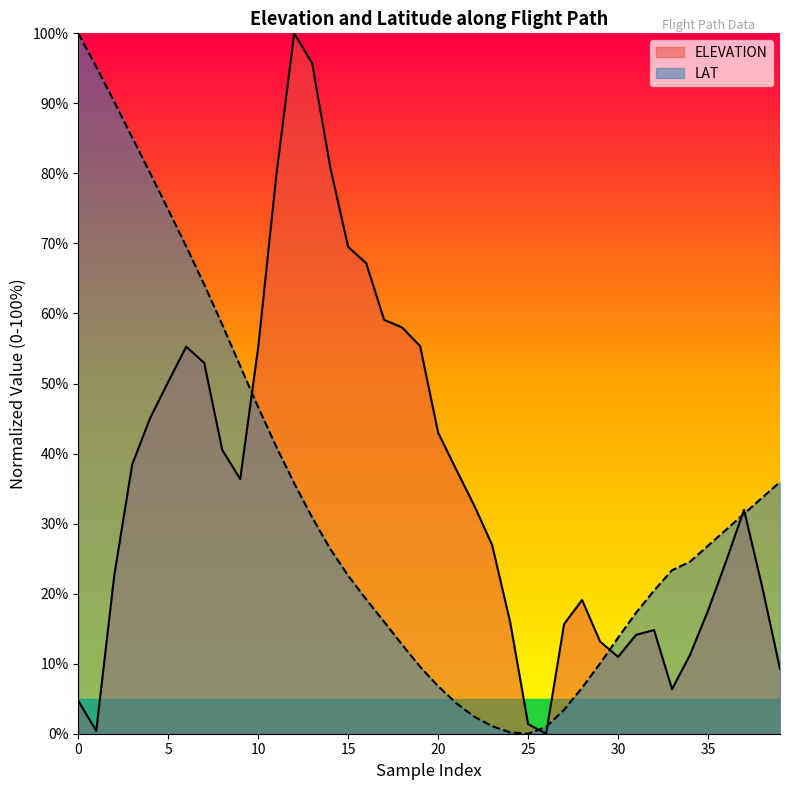

What is the spread (max minus min) of values at 18?

45.3